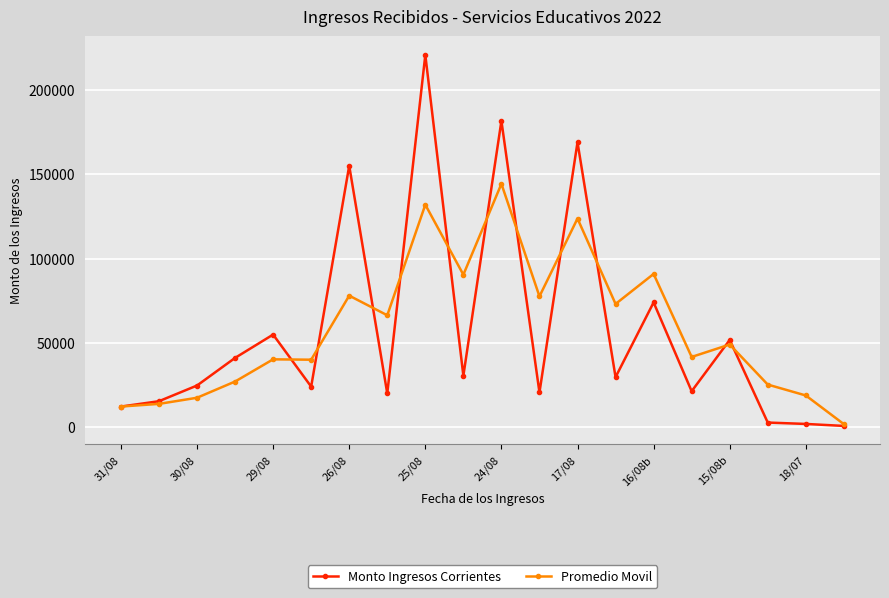

Rank the series by their maximum value, from highest to lowest.

Monto Ingresos Corrientes, Promedio Movil